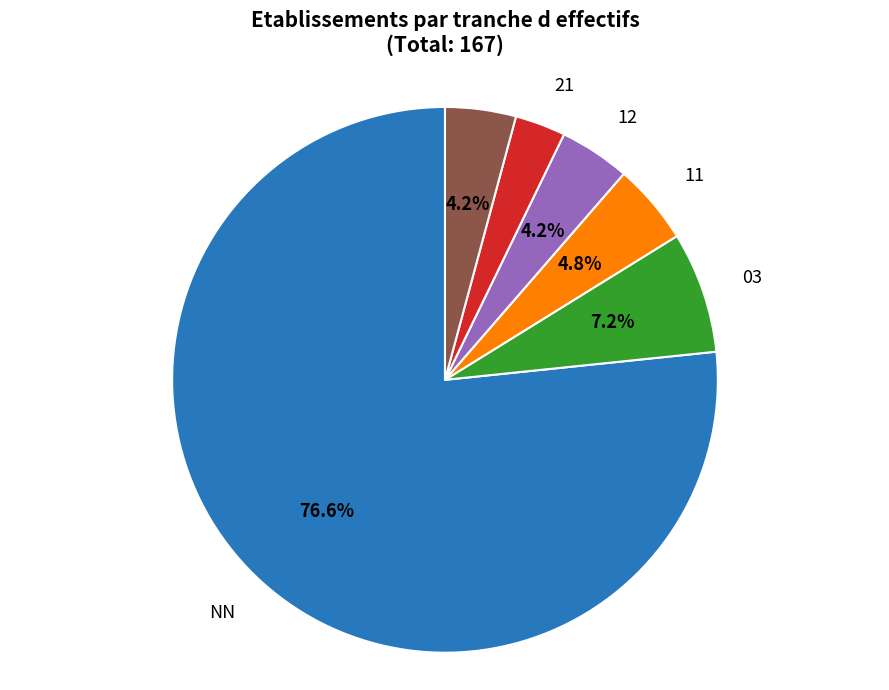

Is there a majority slice in this chart?

Yes